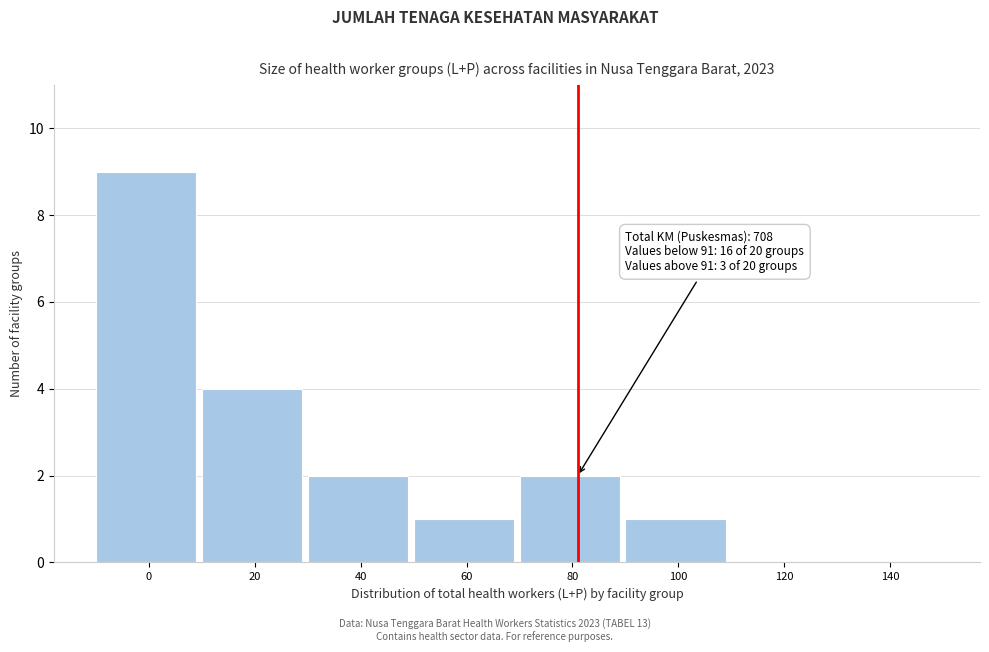

Reading left to right, what are all the values shown in this chart?

0=9	20=4	40=2	60=1	80=2	100=1	120=0	140=0